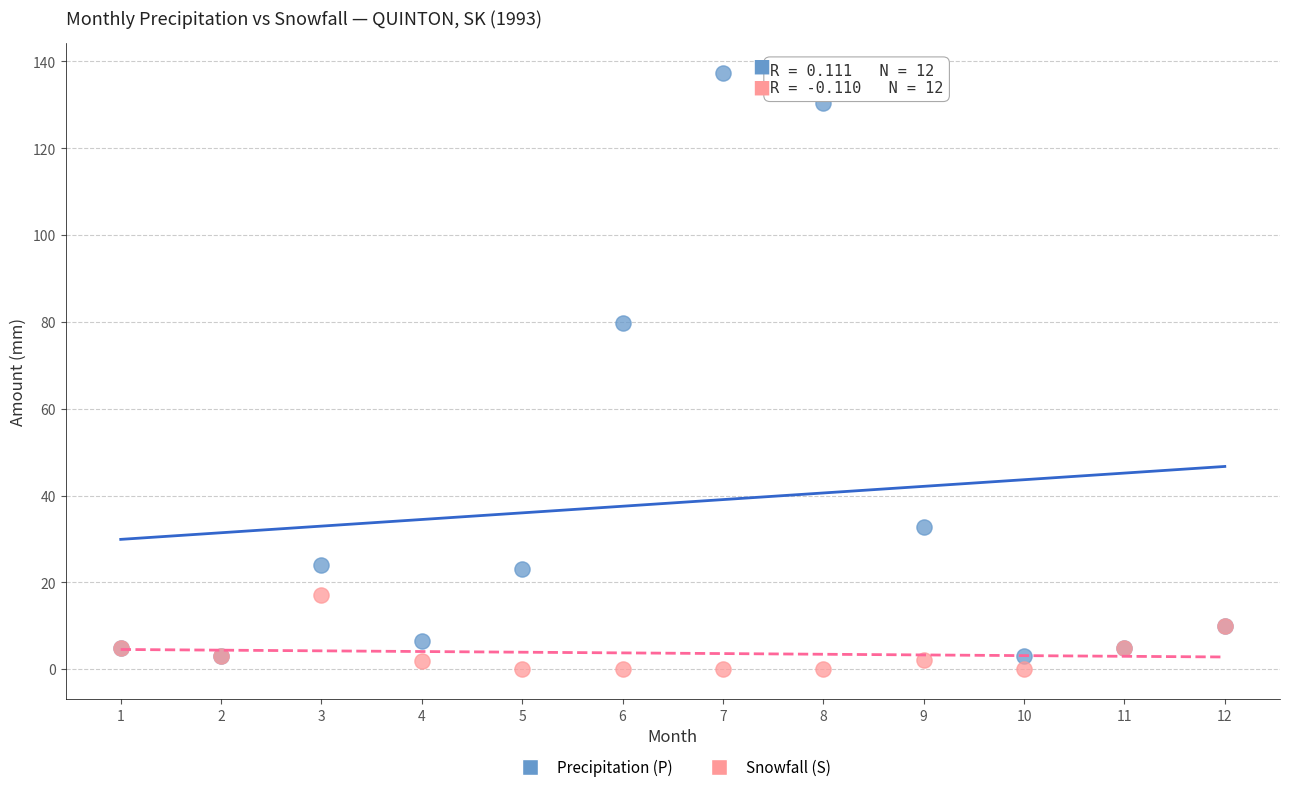

Across all series, what Y value is closest to 68?

79.8